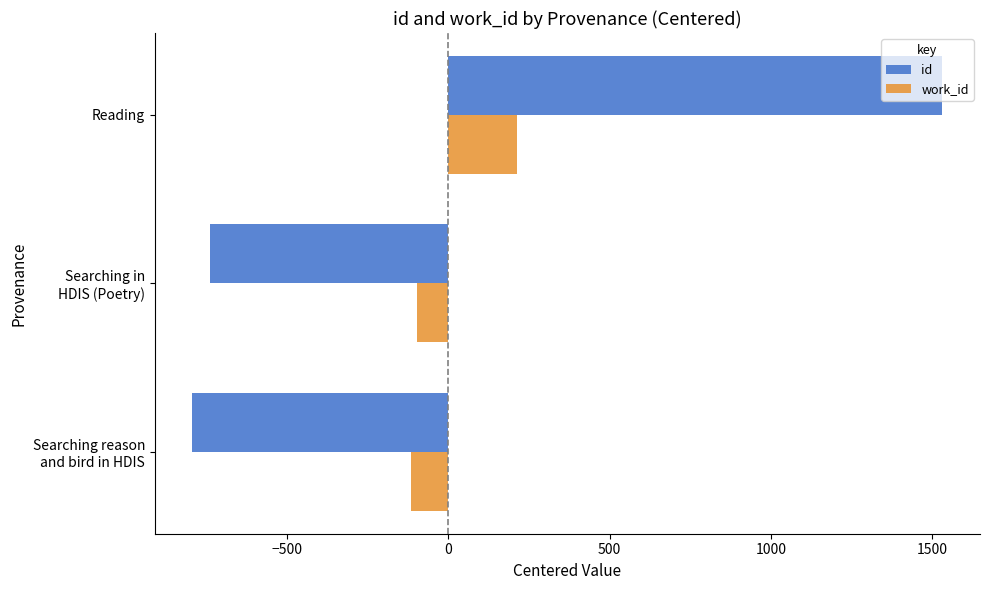

What is the greatest value displayed?

1531.7